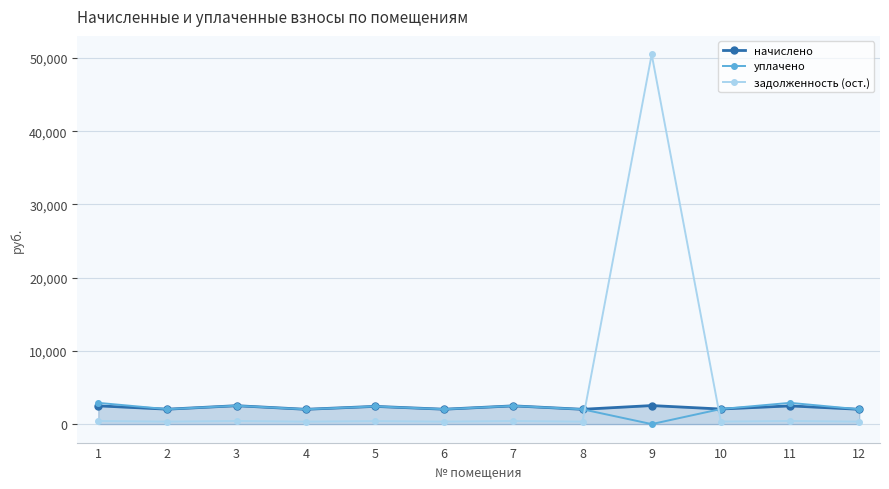

Between which two adjacent categories do задолженность (ост.) and уплачено first intersect?

8 and 9